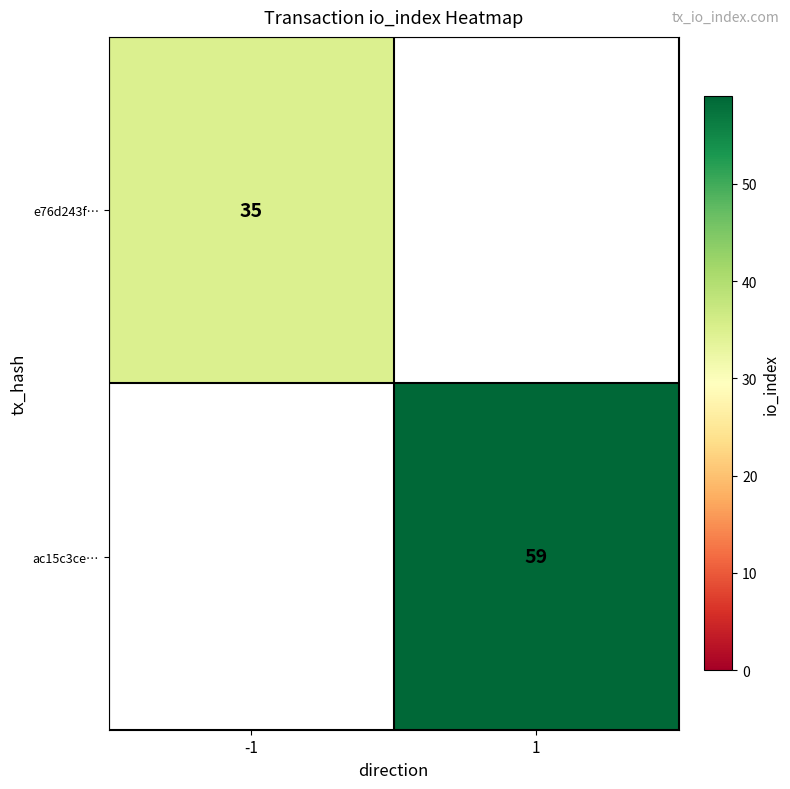

Is the value of e76d243f… at -1 greater than the value of ac15c3ce… at 1?

No